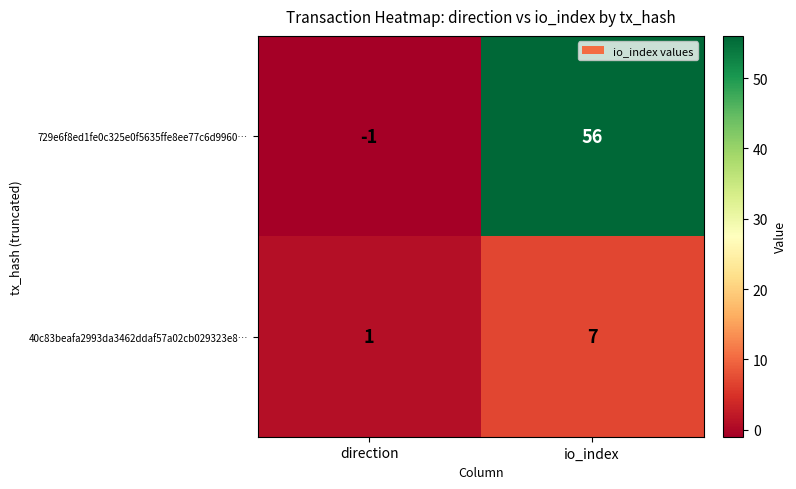

Is it true that 729e6f8ed1fe0c325e0f5635ffe8ee77c6d9960… equals 56 at io_index?

True